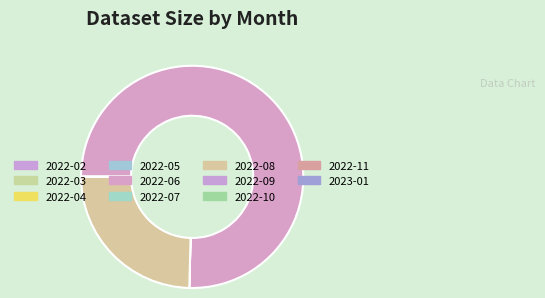

Which category accounts for the majority?

2022-06